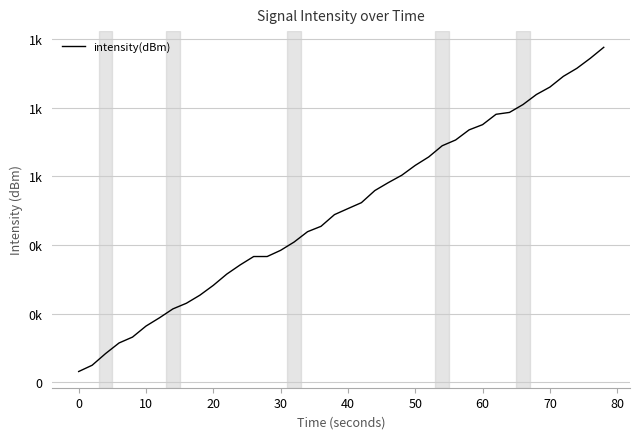

Is this an area chart (filled region under the line)?

No